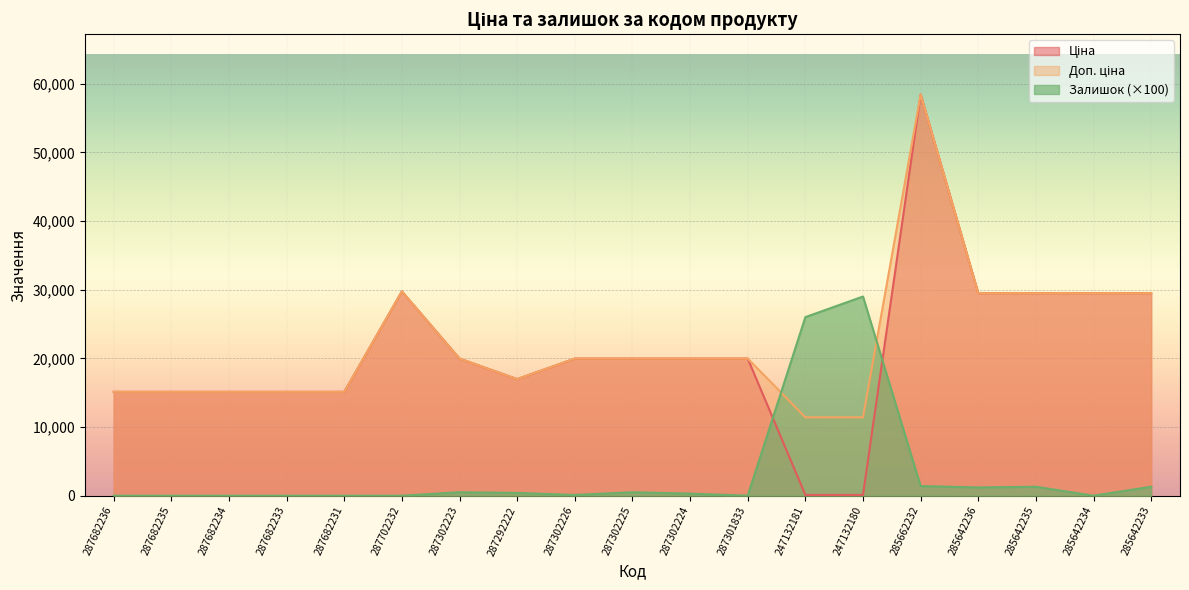

How many data points in Доп. ціна are less than 19964?

8